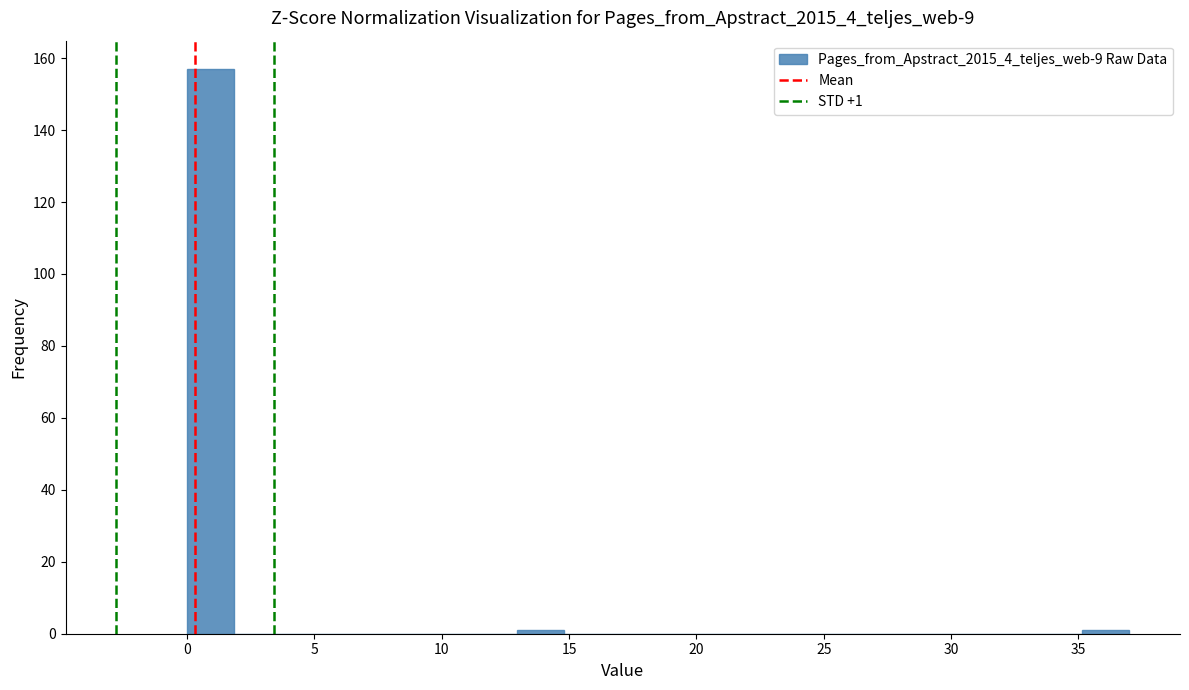

Read against the x-axis, roughly where is the centre of the tallest bar?

1.0